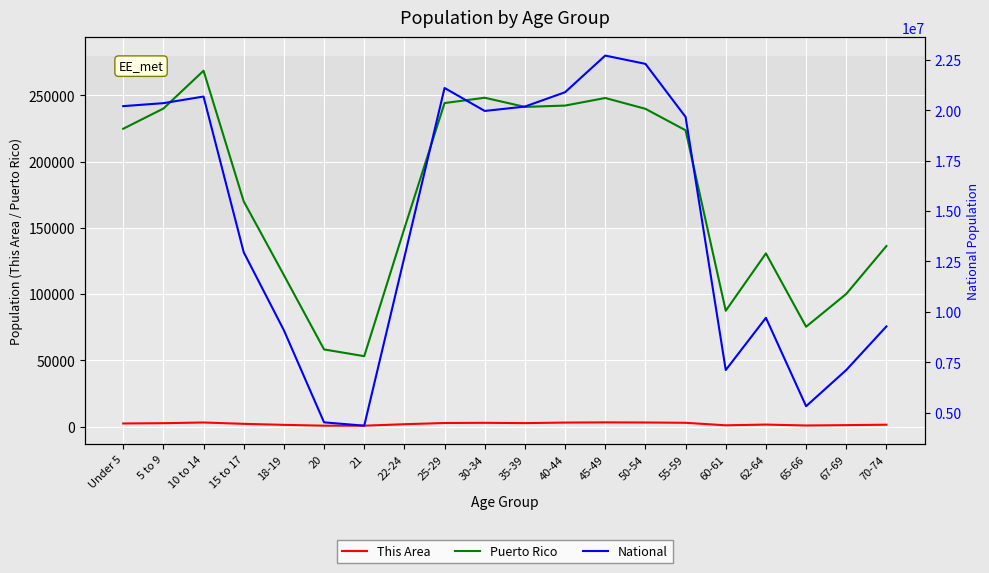

How many data points does each series have?

20